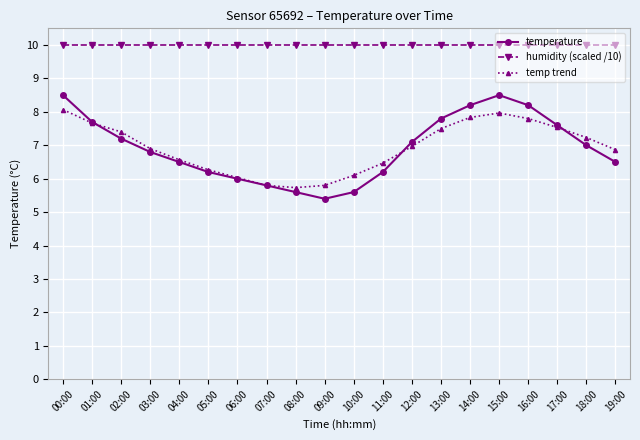

The temp trend series shows 2.7 at 16:00. True or false?

False